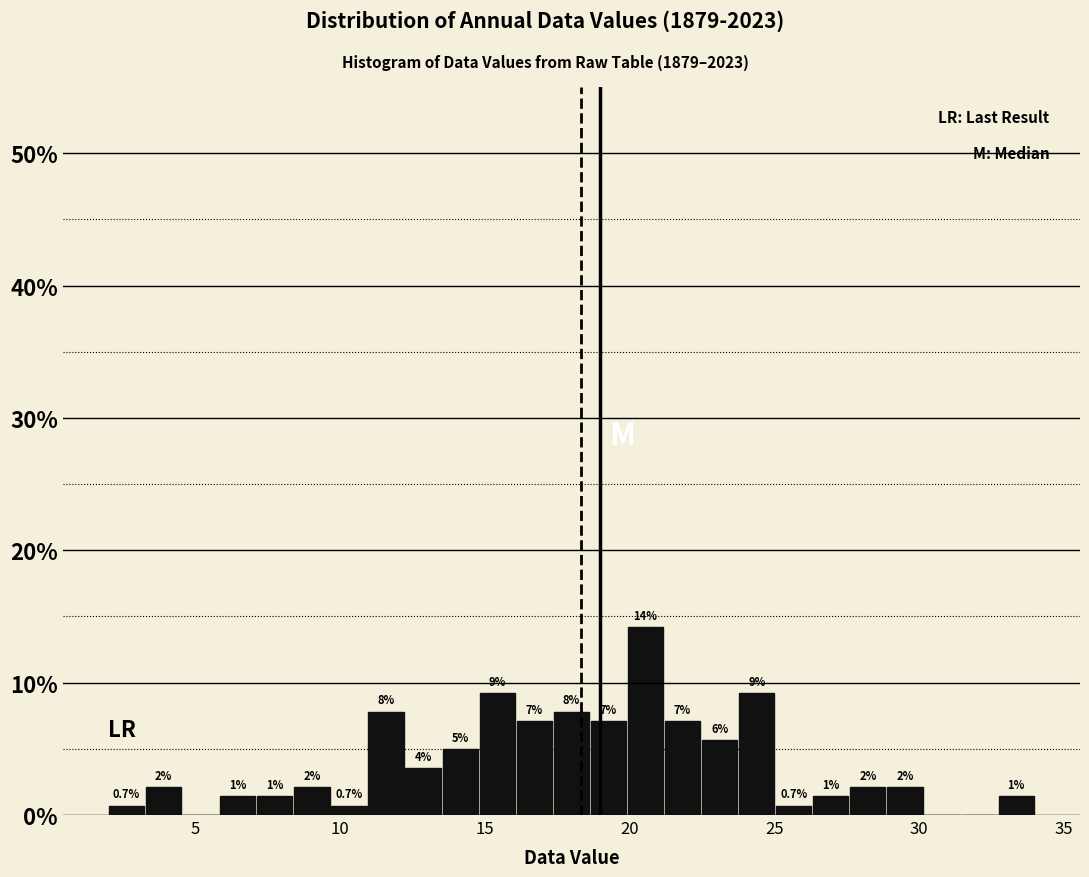

Around what value on the x-axis is the tallest bar? Give the approximate position of its centre, as read against the axis.

20.5